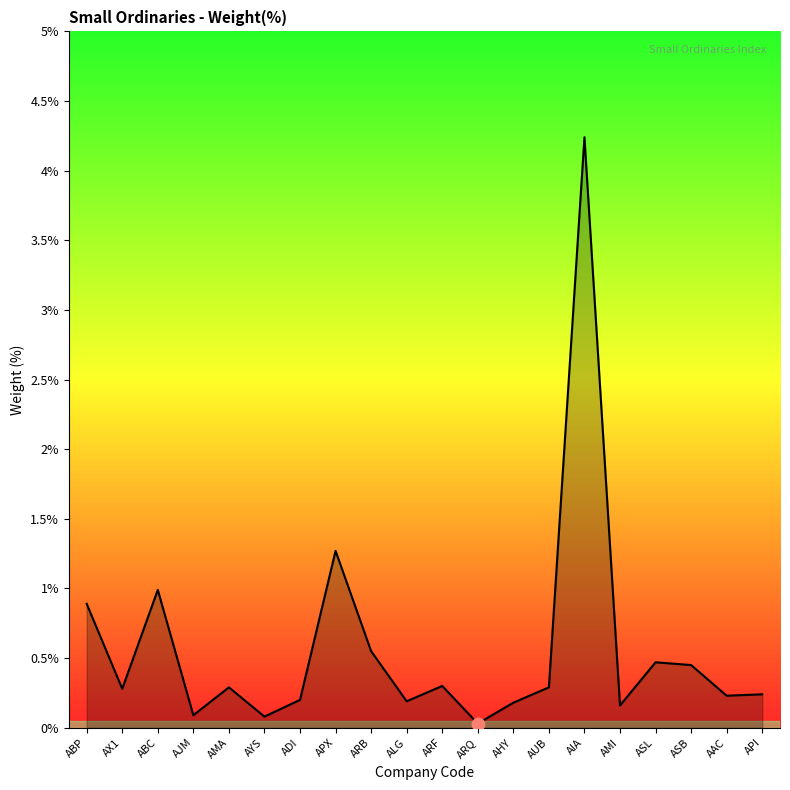

What is the change in value from APX to ALG?

-1.1